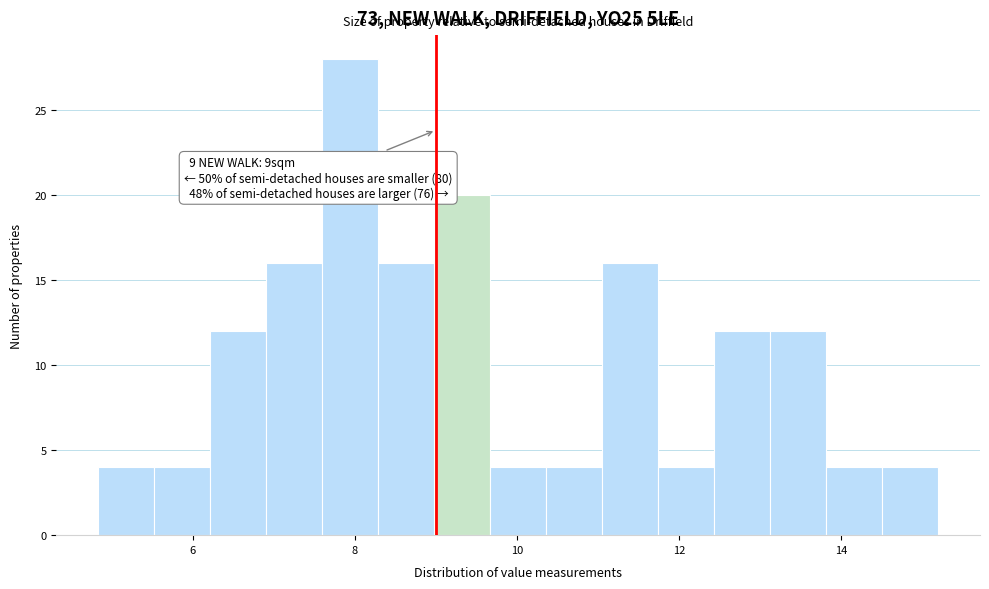

Around what value on the x-axis is the tallest bar? Give the approximate position of its centre, as read against the axis.

8.0